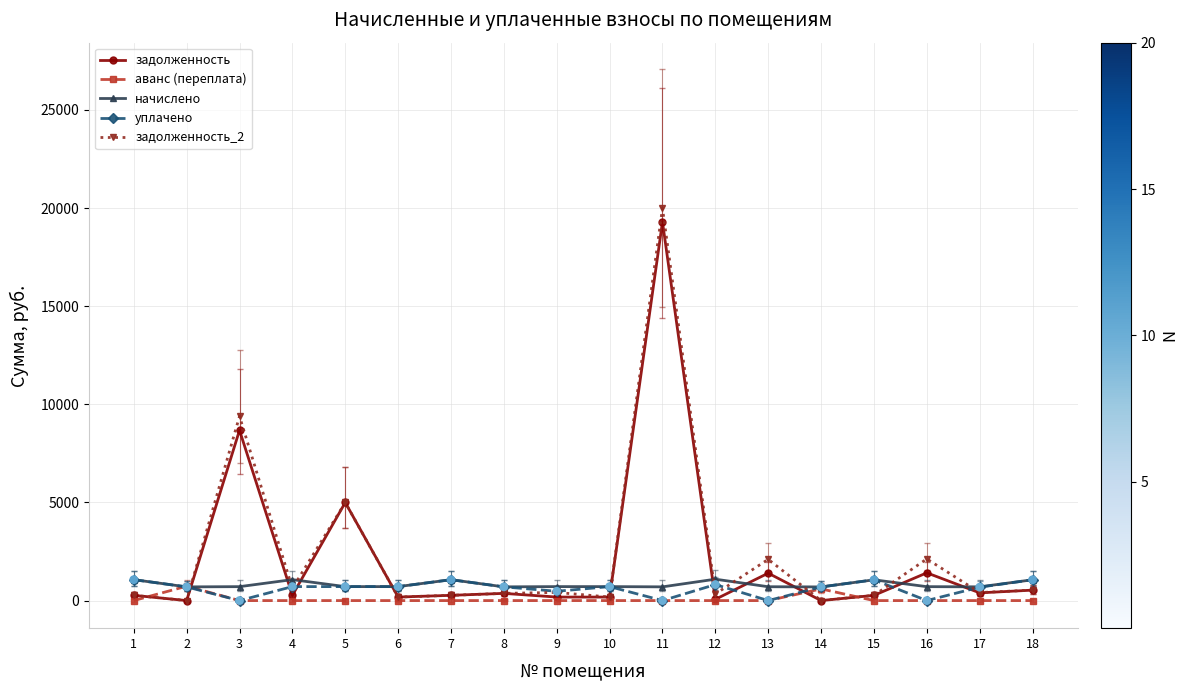

Is the value of начислено at 4 greater than the value of уплачено at 4?

Yes